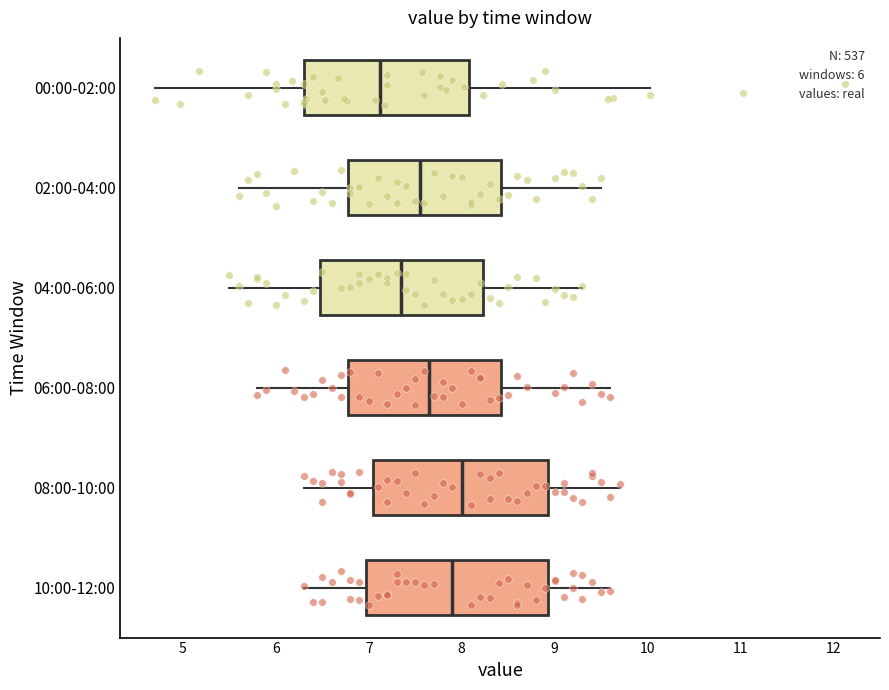

Where is the right edge of the box for 10:00-12:00 on the x-axis? The values are not printed on the chart, so give them approximately, as read against the axis.

8.9